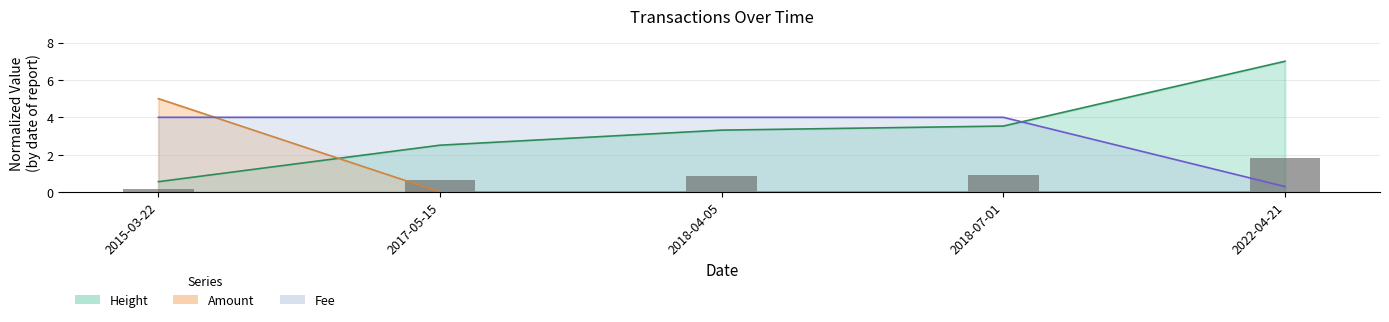

What is the sum of the Amount values at 2018-04-05 and 2015-03-22?

5.0